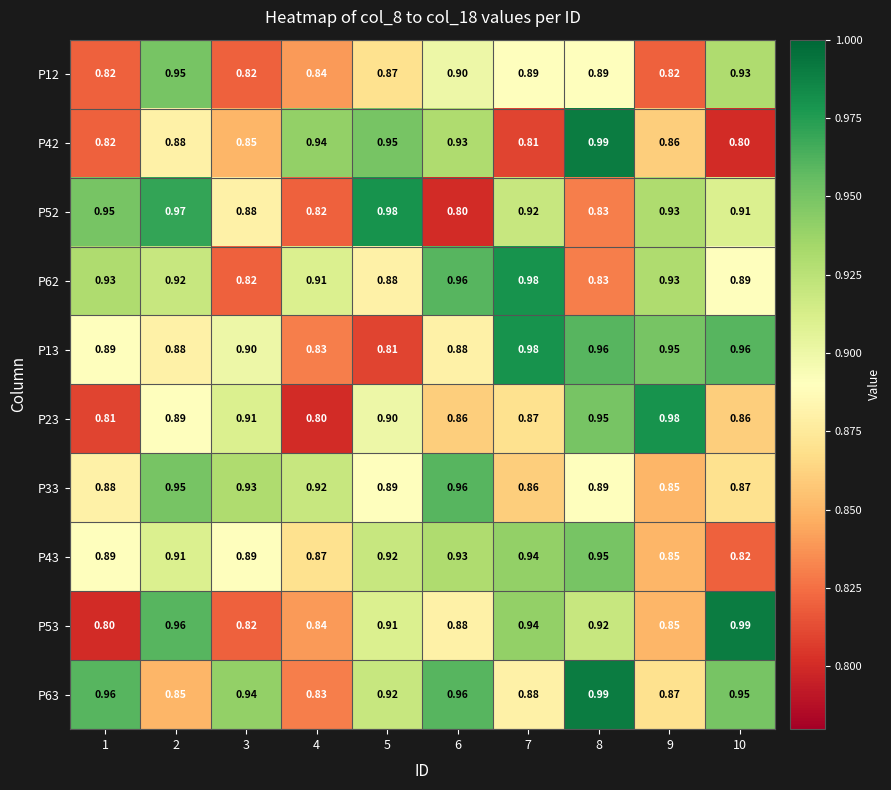

Is the value of P53 at 6 greater than the value of P13 at 8?

No